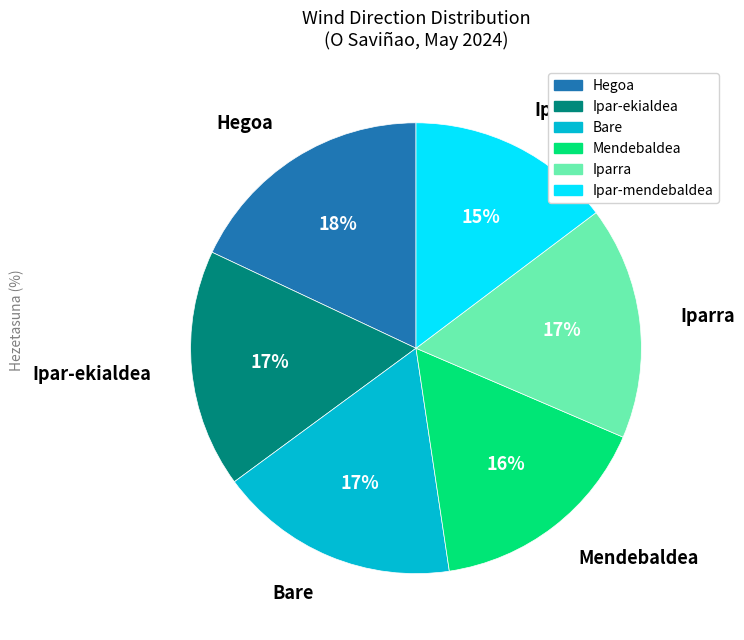

To the nearest percent, what is the difference between the largest and smallest slice percentages?

3%